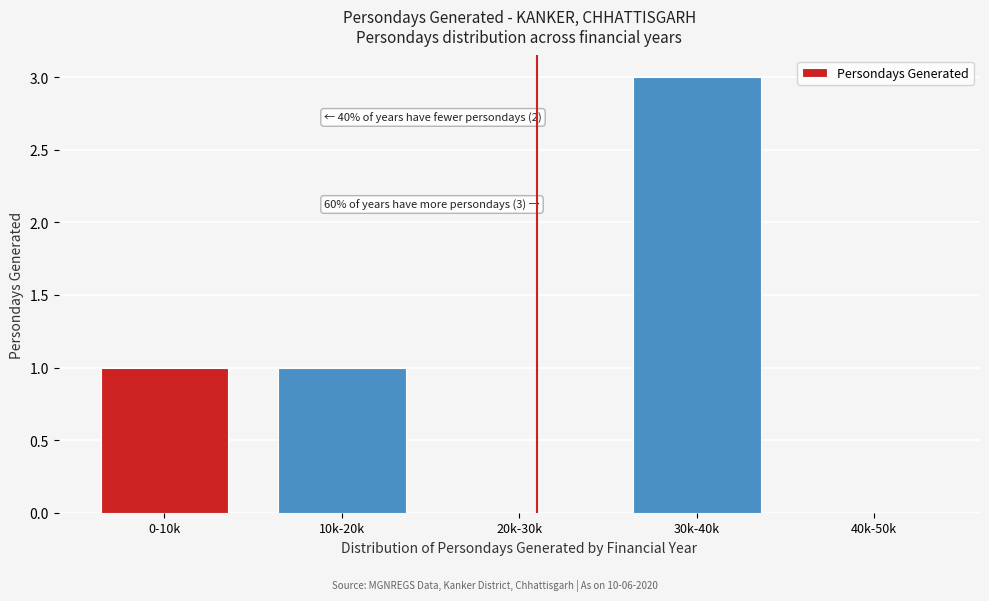

Reading left to right, what are all the values shown in this chart?

0-10k=1	10k-20k=1	20k-30k=0	30k-40k=3	40k-50k=0